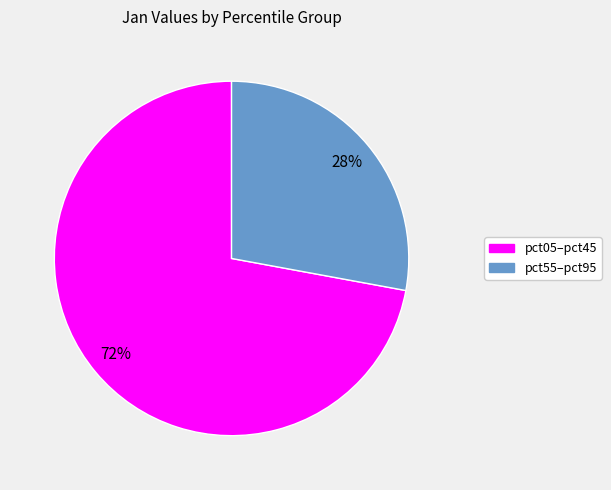

Is there a majority slice in this chart?

Yes